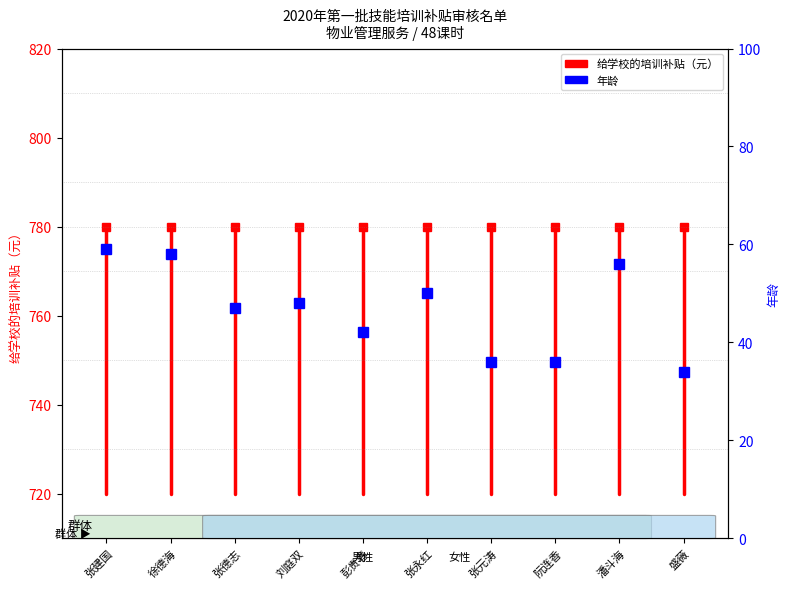

List the labels in order of value, largest first.

张建国, 徐德海, 潘斗海, 张永红, 刘庭双, 张德志, 彭贵春, 张元涛, 阮连香, 盛薇